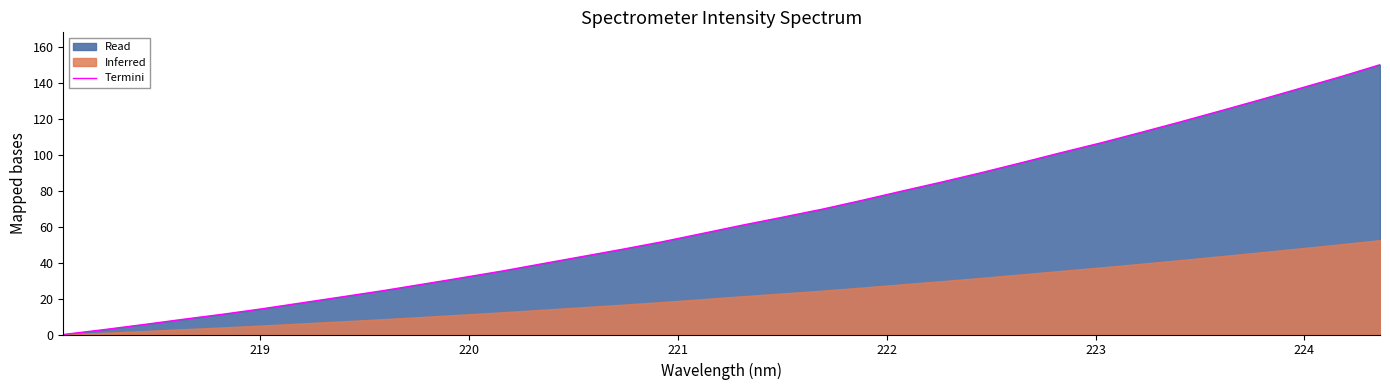

Does the chart have visible grid lines?

No